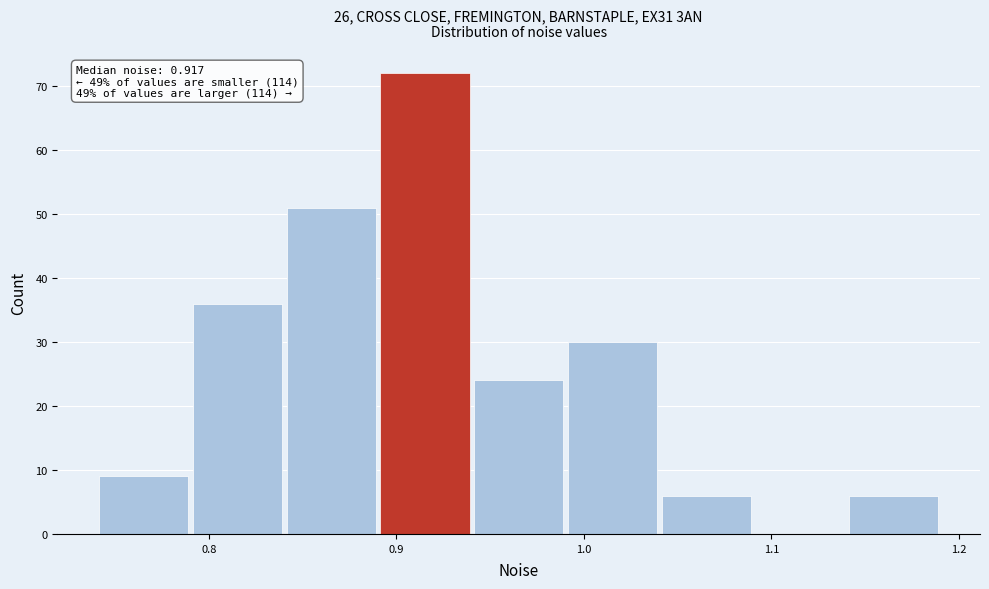

Over which range of the x-axis is the bar tallest?

0.89 to 0.94